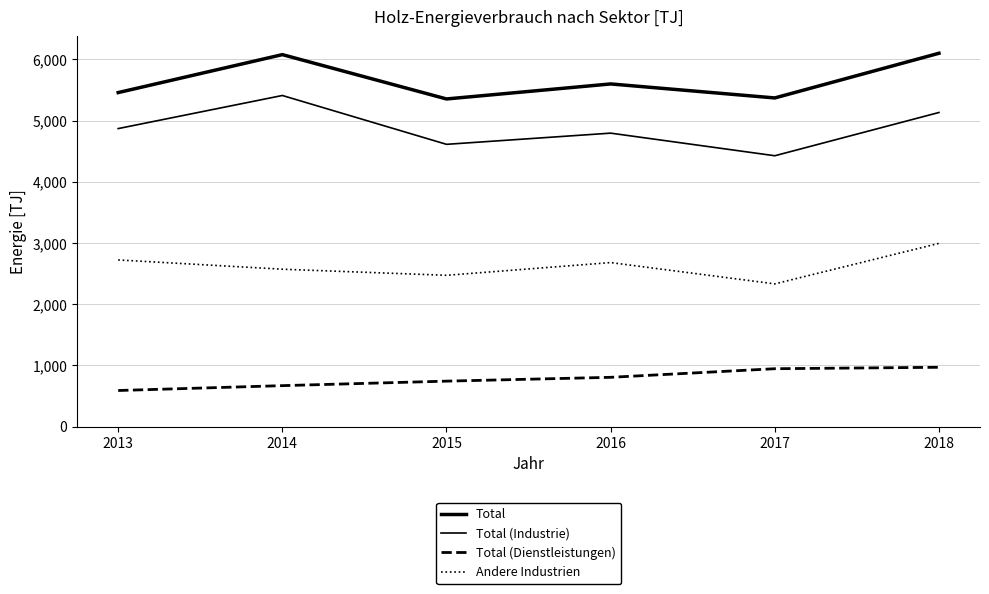

What is the difference between the second highest and second lowest values in the Andere Industrien series?

251.1